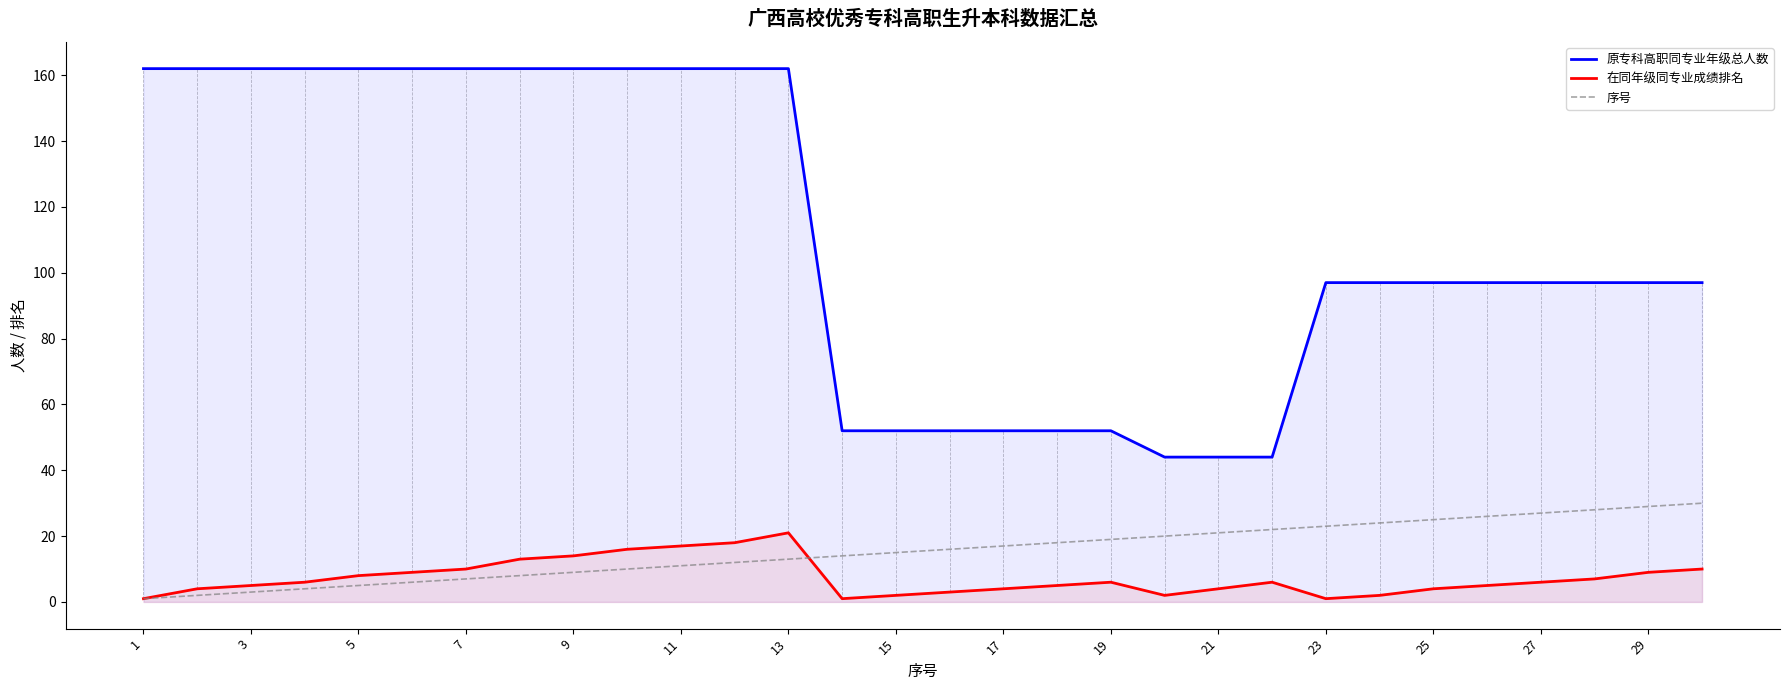

How many values in the 在同年级同专业成绩排名 series are below 6?

14